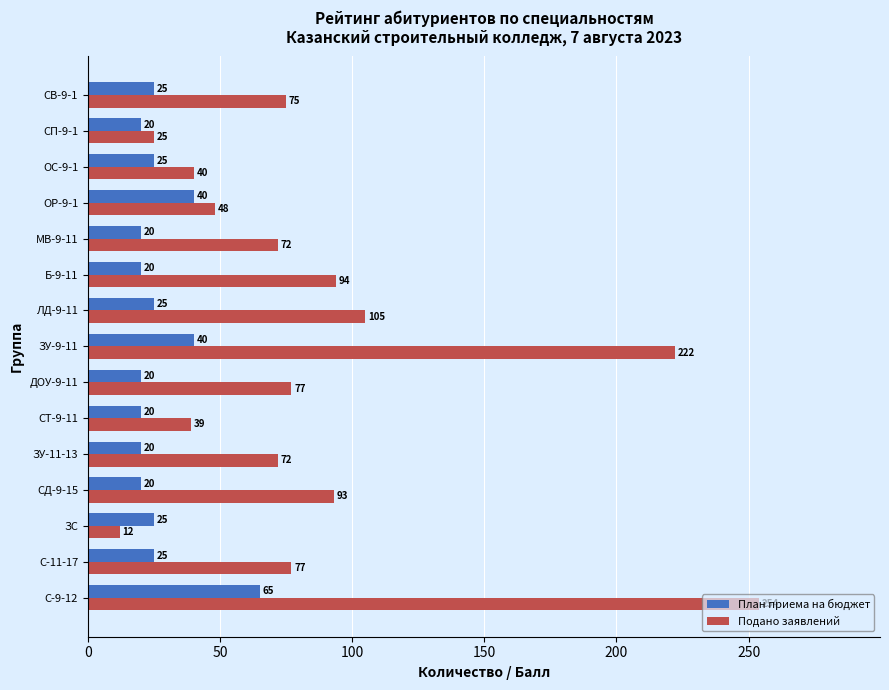

What is the sum of the План приема на бюджет values at СТ-9-11 and ЗС?

45